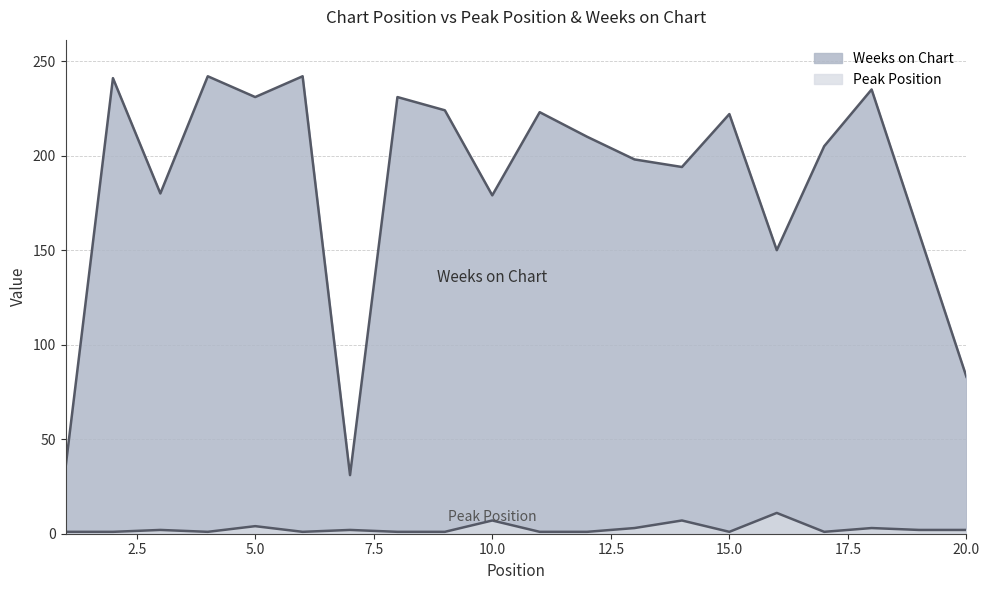

Between 2 and 10, which series saw the biggest shift?

Weeks on Chart